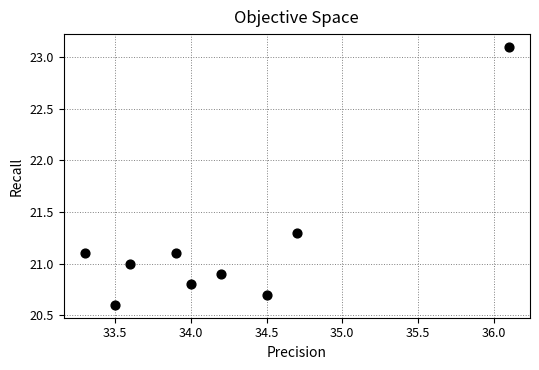

What is the range of Y values (max minus min)?

2.5